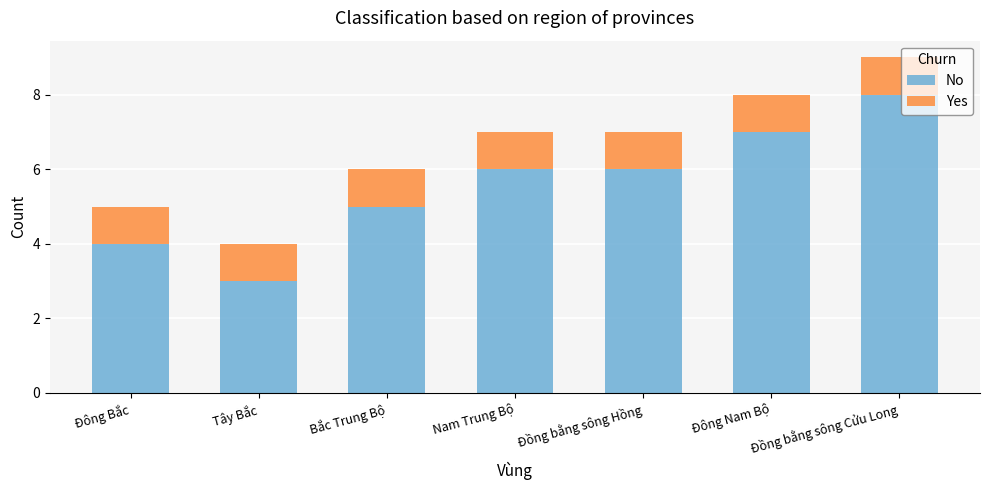

What is the total value across all series at Đồng bằng sông Hồng?

7